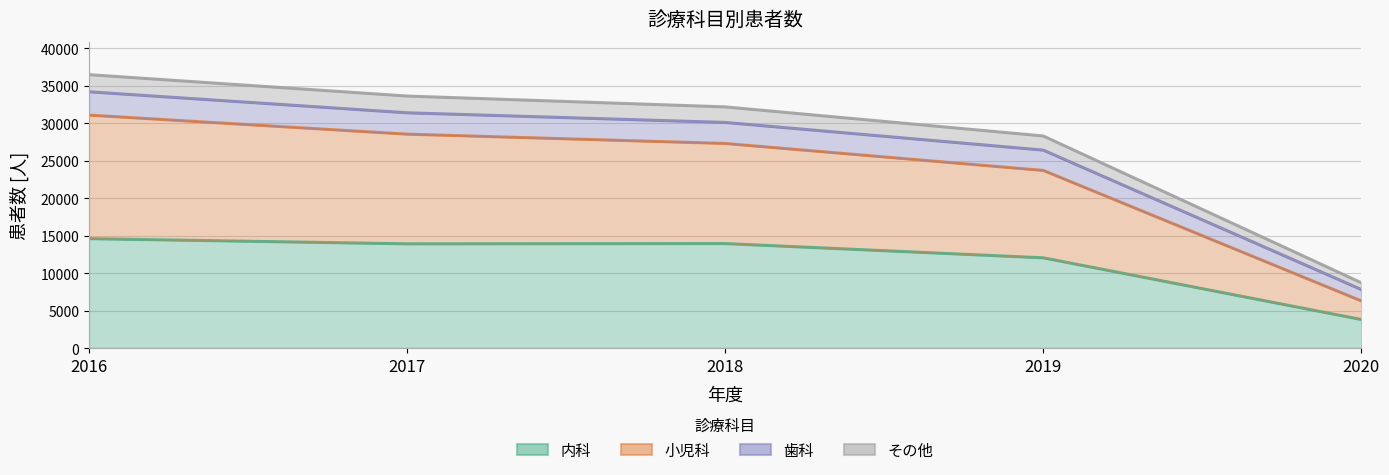

Which has a higher value, 2017 or 2016?

2016